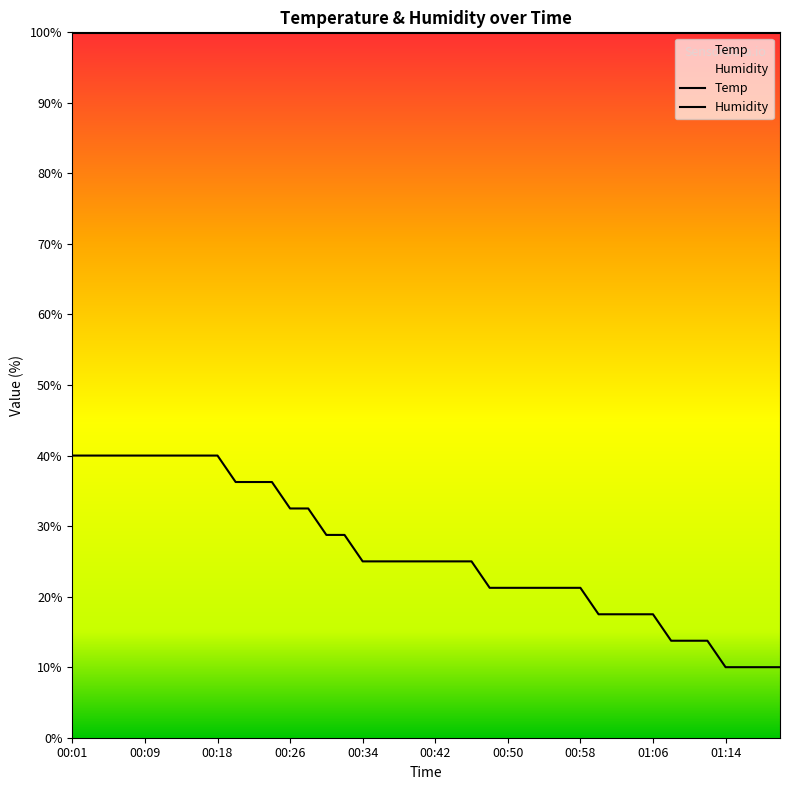

The value at 01:12 is 3.0. True or false?

False